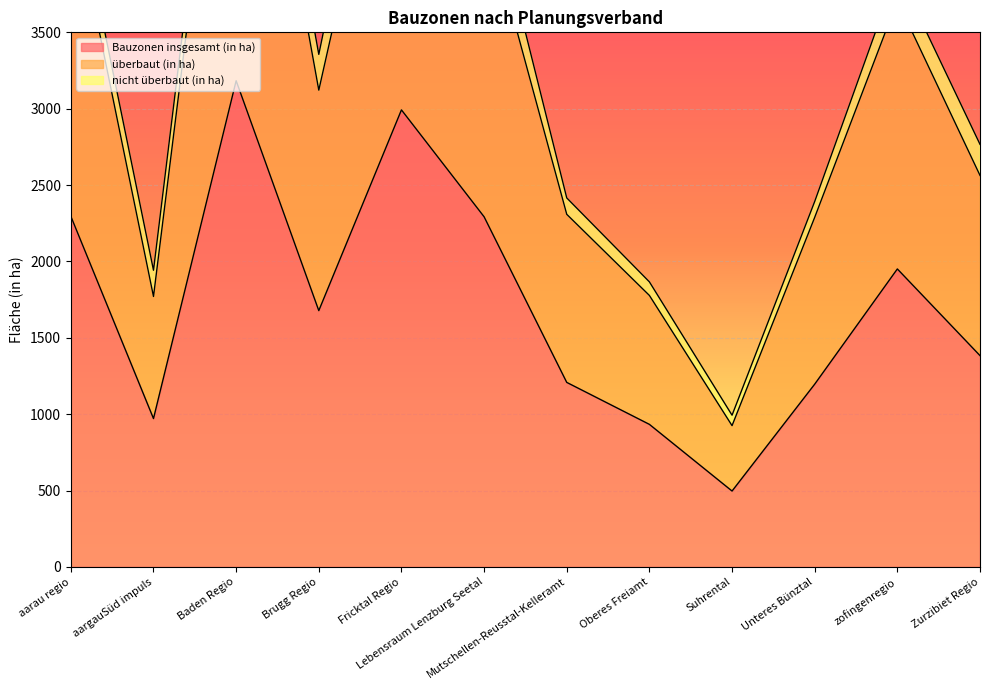

At which category is the sum across all series the highest?

Baden Regio